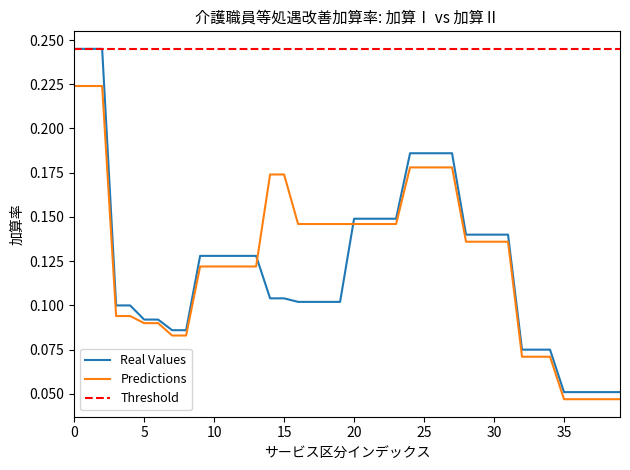

Which series has the widest spread of values?

Real Values